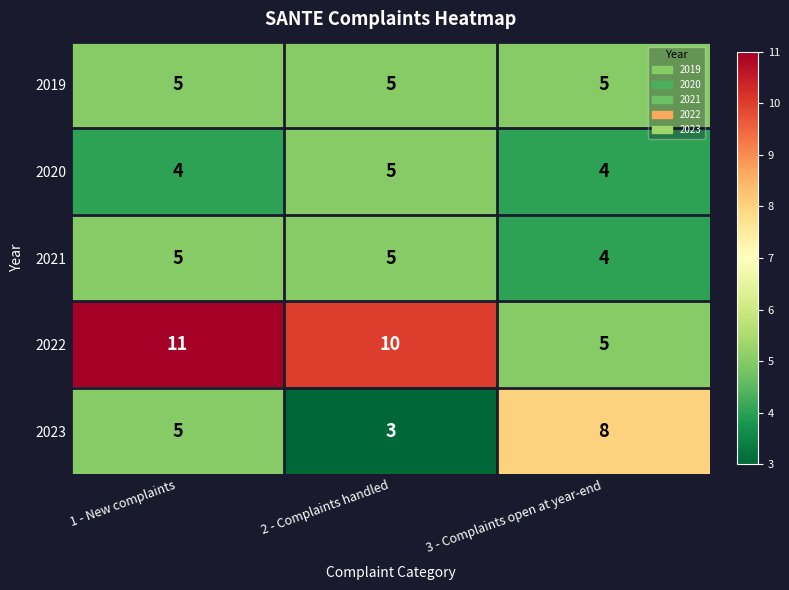

Reading right to left, extract all data points from this chart.

2019: 5	5	5
2020: 4	5	4
2021: 4	5	5
2022: 5	10	11
2023: 8	3	5